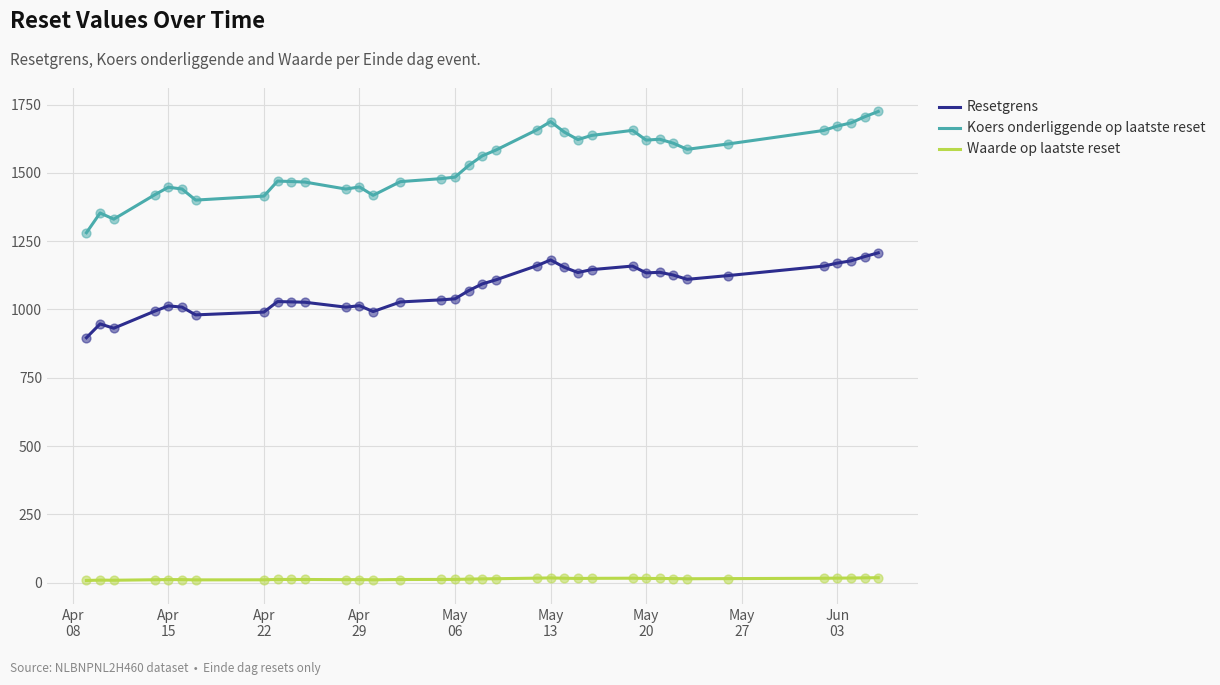

Which series has the widest spread of values?

Koers onderliggende op laatste reset